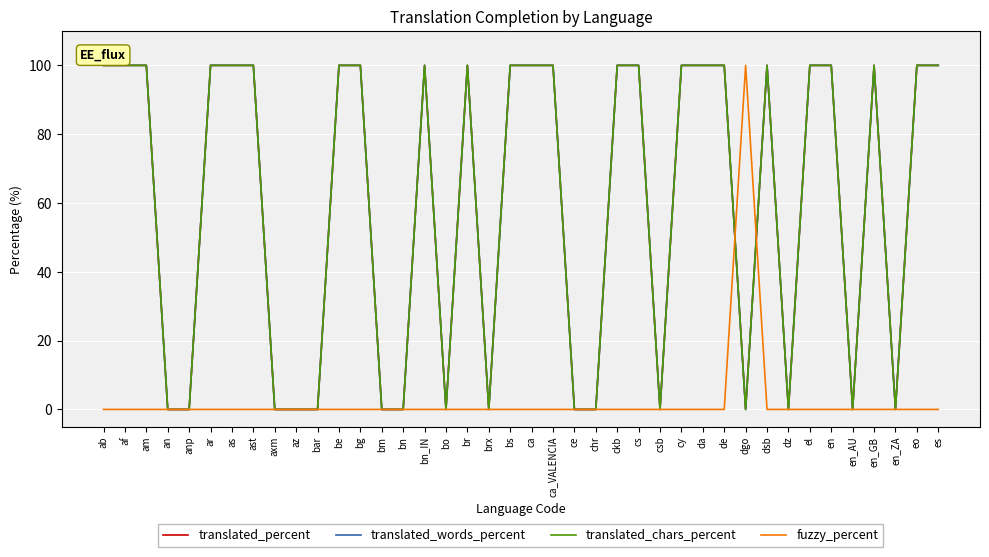

Does the chart display data point markers on the line(s)?

No